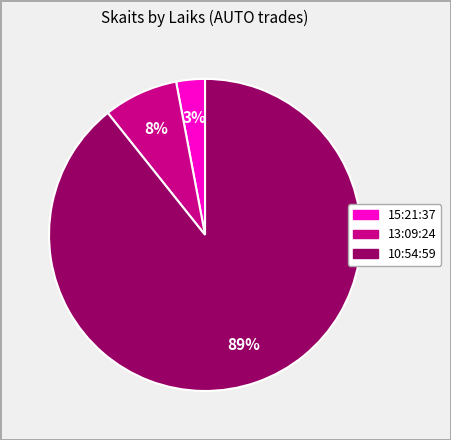

To the nearest percent, what is the average slice percentage?

33%